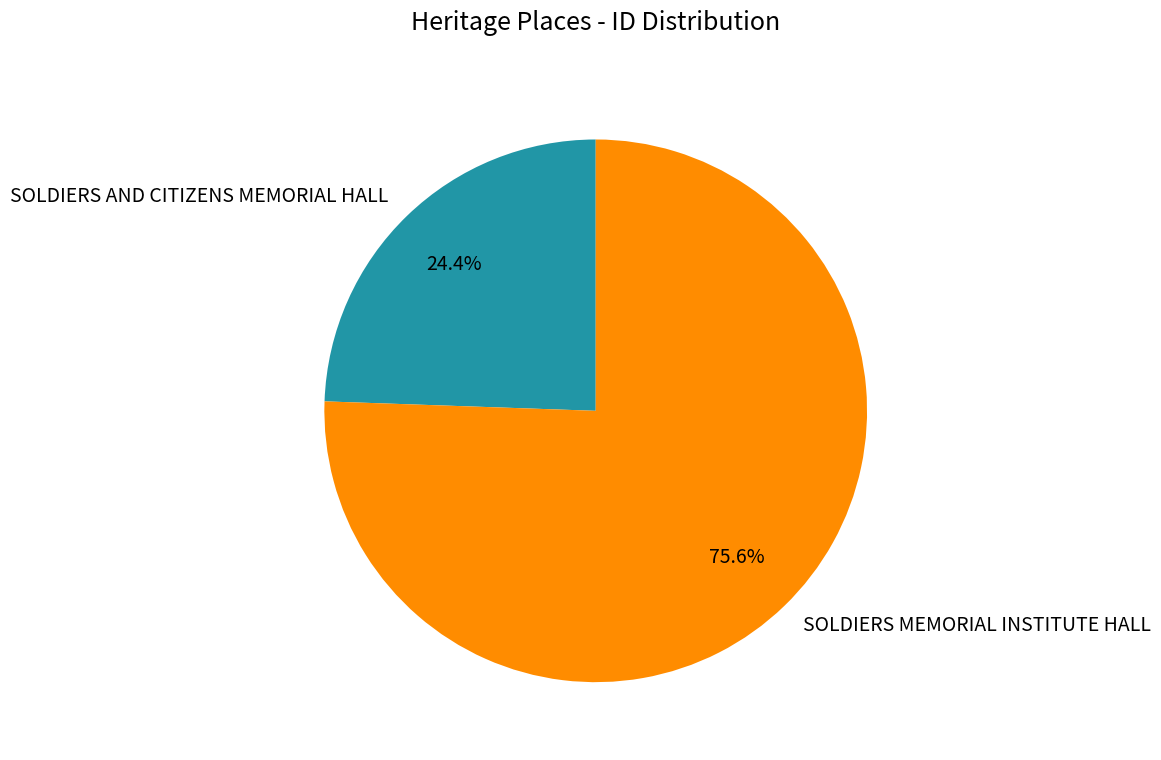

What percentage is the SOLDIERS MEMORIAL INSTITUTE HALL slice, to the nearest percent?

76%